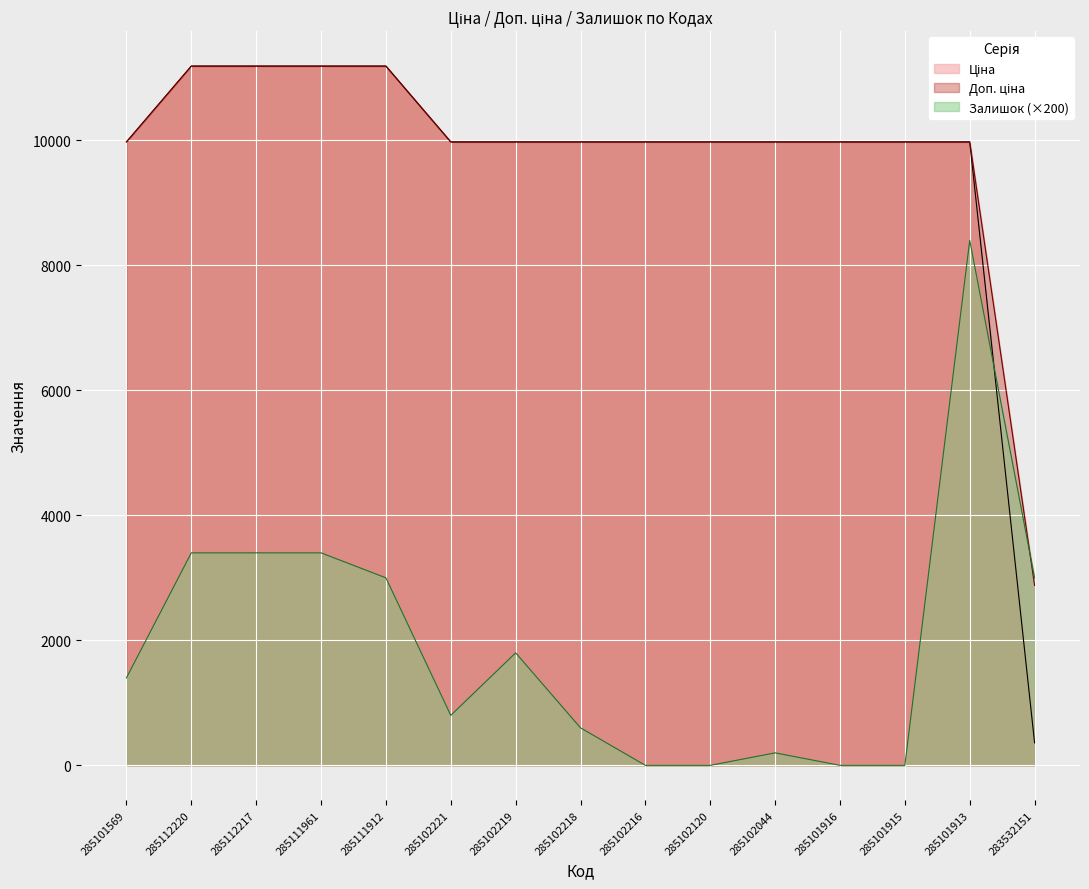

Reading left to right, list all the values displayed in this chart.

Ціна: 285101569=9975.0	285112220=11188.2	285112217=11188.2	285111961=11188.2	285111912=11188.2	285102221=9975.0	285102219=9975.0	285102218=9975.0	285102216=9975.0	285102120=9975.0	285102044=9975.0	285101916=9975.0	285101915=9975.0	285101913=9975.0	283532151=359.9
Доп. ціна: 285101569=9975.0	285112220=11188.2	285112217=11188.2	285111961=11188.2	285111912=11188.2	285102221=9975.0	285102219=9975.0	285102218=9975.0	285102216=9975.0	285102120=9975.0	285102044=9975.0	285101916=9975.0	285101915=9975.0	285101913=9975.0	283532151=2878.8
Залишок: 285101569=1400.0	285112220=3400.0	285112217=3400.0	285111961=3400.0	285111912=3000.0	285102221=800.0	285102219=1800.0	285102218=600.0	285102216=0.0	285102120=0.0	285102044=200.0	285101916=0.0	285101915=0.0	285101913=8400.0	283532151=3000.0